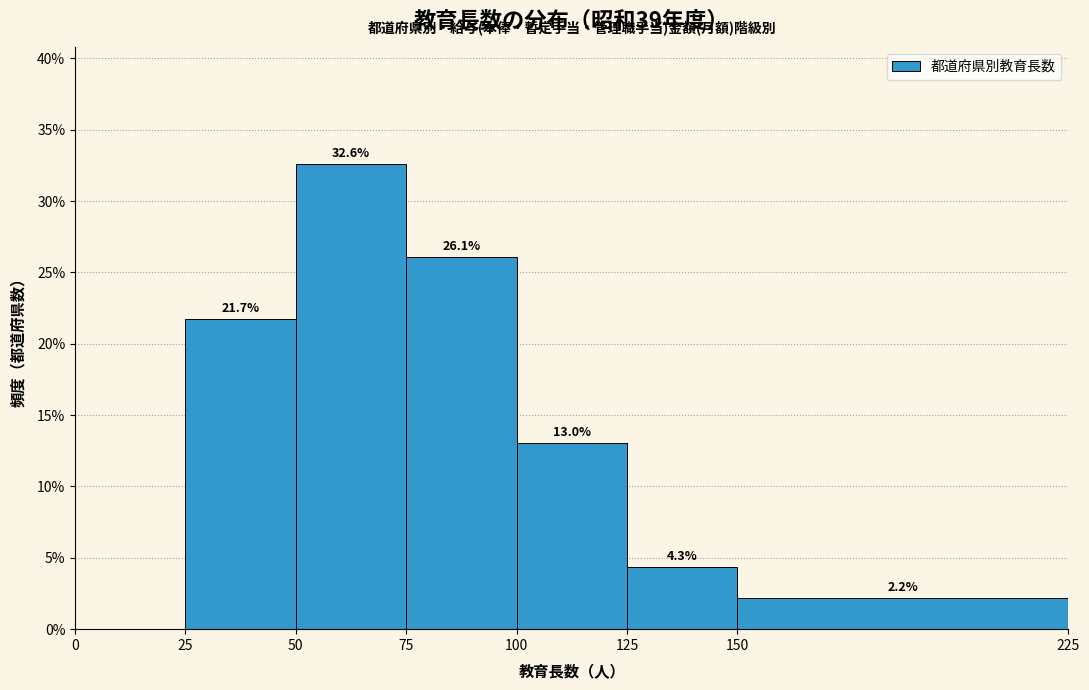

Which range on the x-axis has the tallest bar?

50 to 75